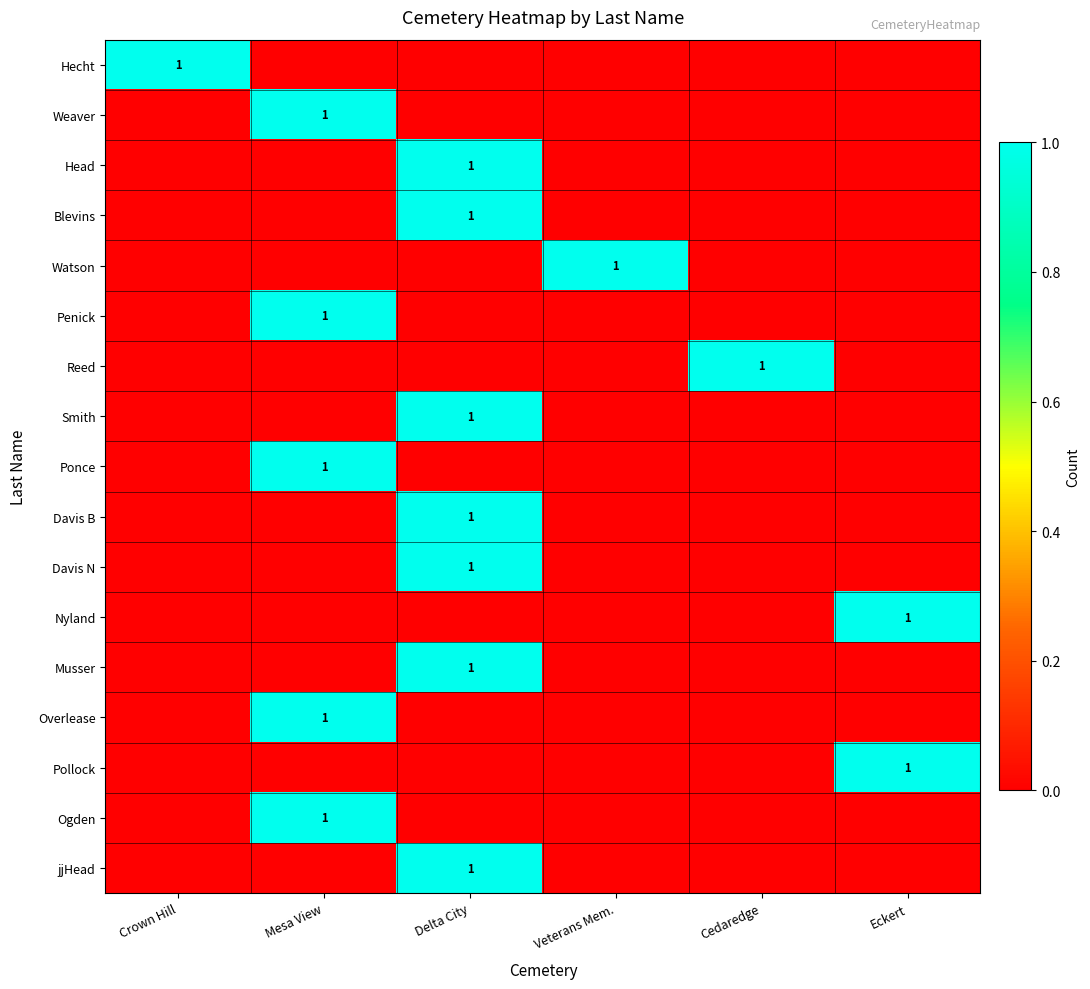

Count the number of data series in this chart.

17